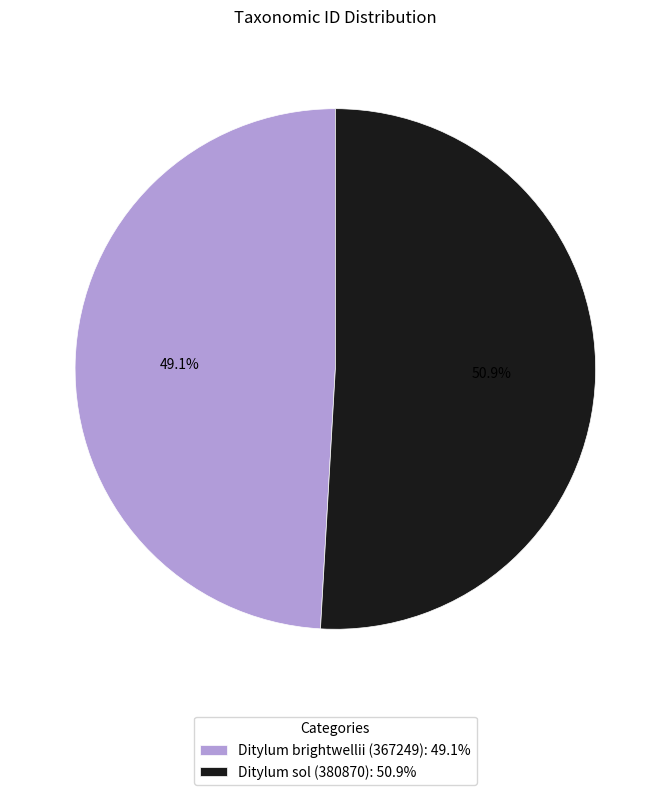

Does Ditylum sol (380870) account for over 50% of the chart?

Yes